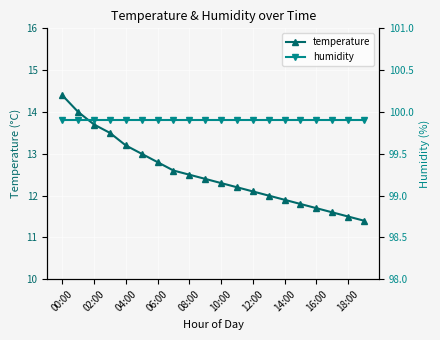

The value of humidity at 15 is 99.9. True or false?

True